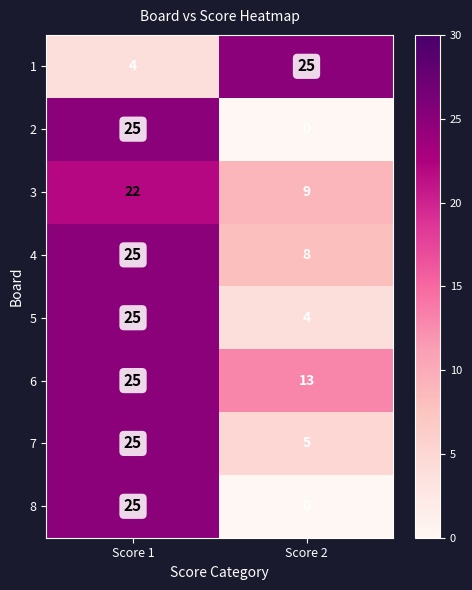

What is the difference between the highest and lowest values at Score 1?

21